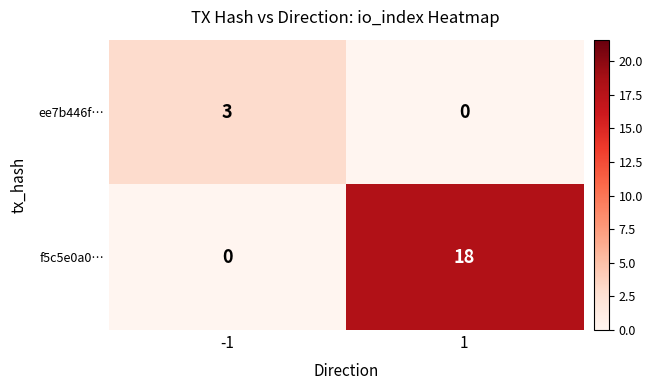

What is the average value of the f5c5e0a0… series?

9